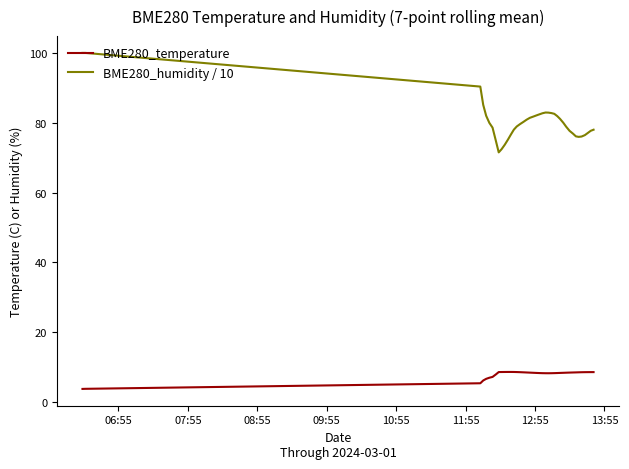

What is the difference between the maximum and minimum values in the BME280_temperature series?

4.9